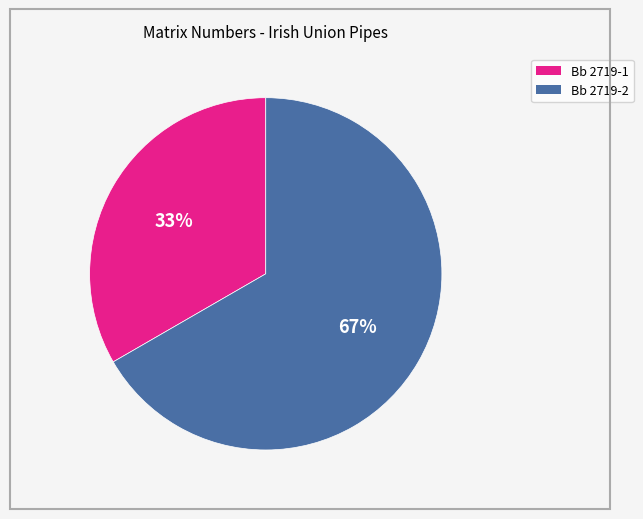

Rank the categories by value from highest to lowest.

Bb 2719-2, Bb 2719-1